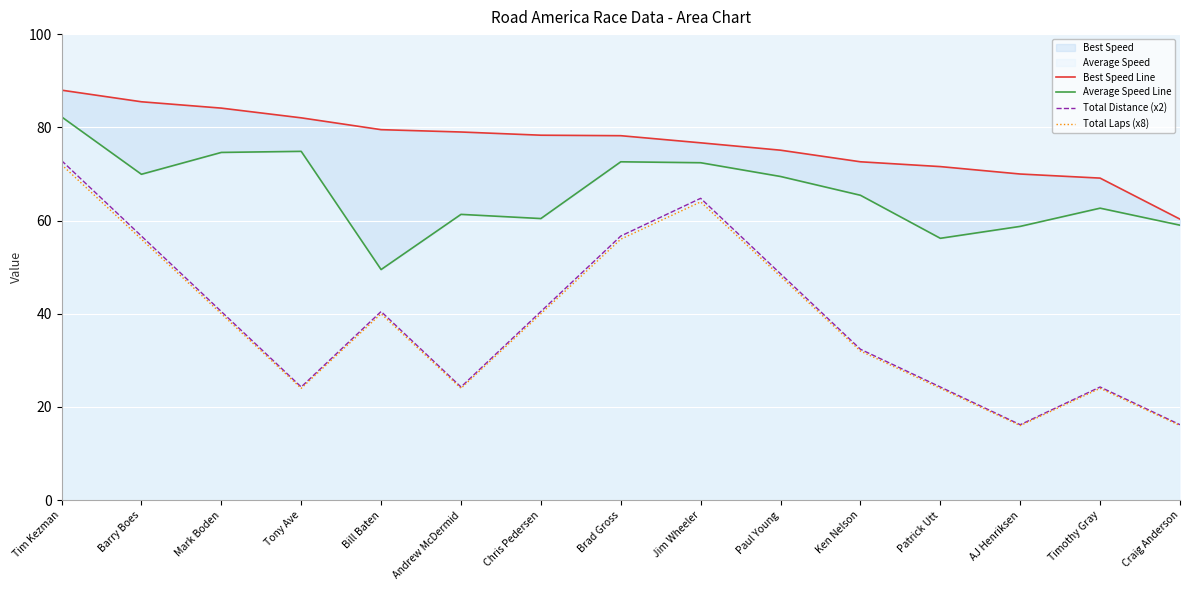

Reading right to left, extract all data points from this chart.

Best Speed Line: 60.3	69.1	70.0	71.6	72.6	75.1	76.7	78.2	78.3	79.0	79.5	82.0	84.1	85.5	88.0
Average Speed Line: 59.0	62.7	58.7	56.2	65.4	69.5	72.4	72.6	60.4	61.3	49.5	74.8	74.6	69.9	82.3
Total Distance (x2): 16.2	24.3	16.2	24.3	32.4	48.6	64.8	56.7	40.5	24.3	40.5	24.3	40.5	56.7	72.9
Total Laps (x8): 16.0	24.0	16.0	24.0	32.0	48.0	64.0	56.0	40.0	24.0	40.0	24.0	40.0	56.0	72.0